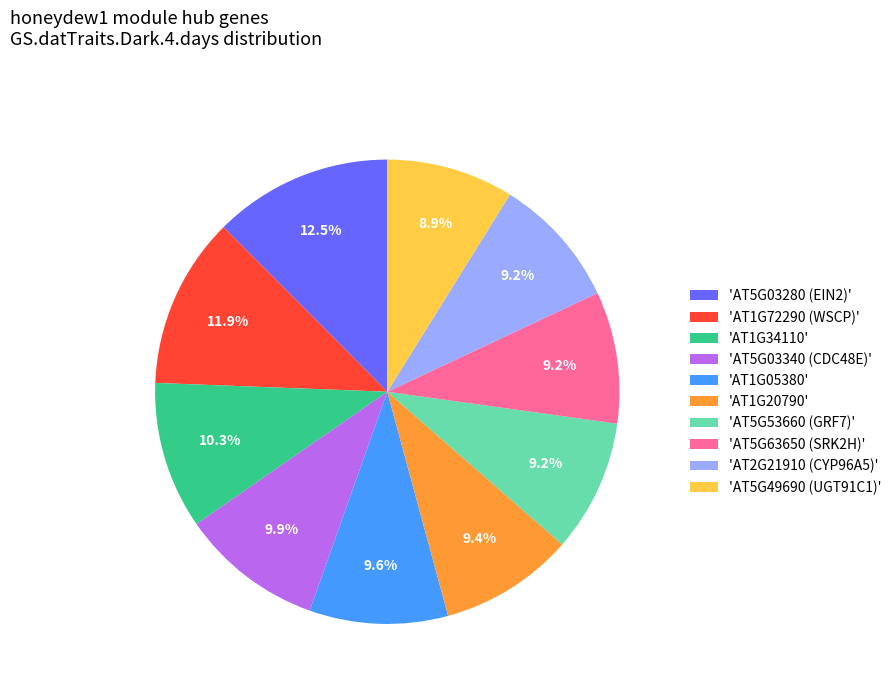

How many slices are in this pie chart?

10